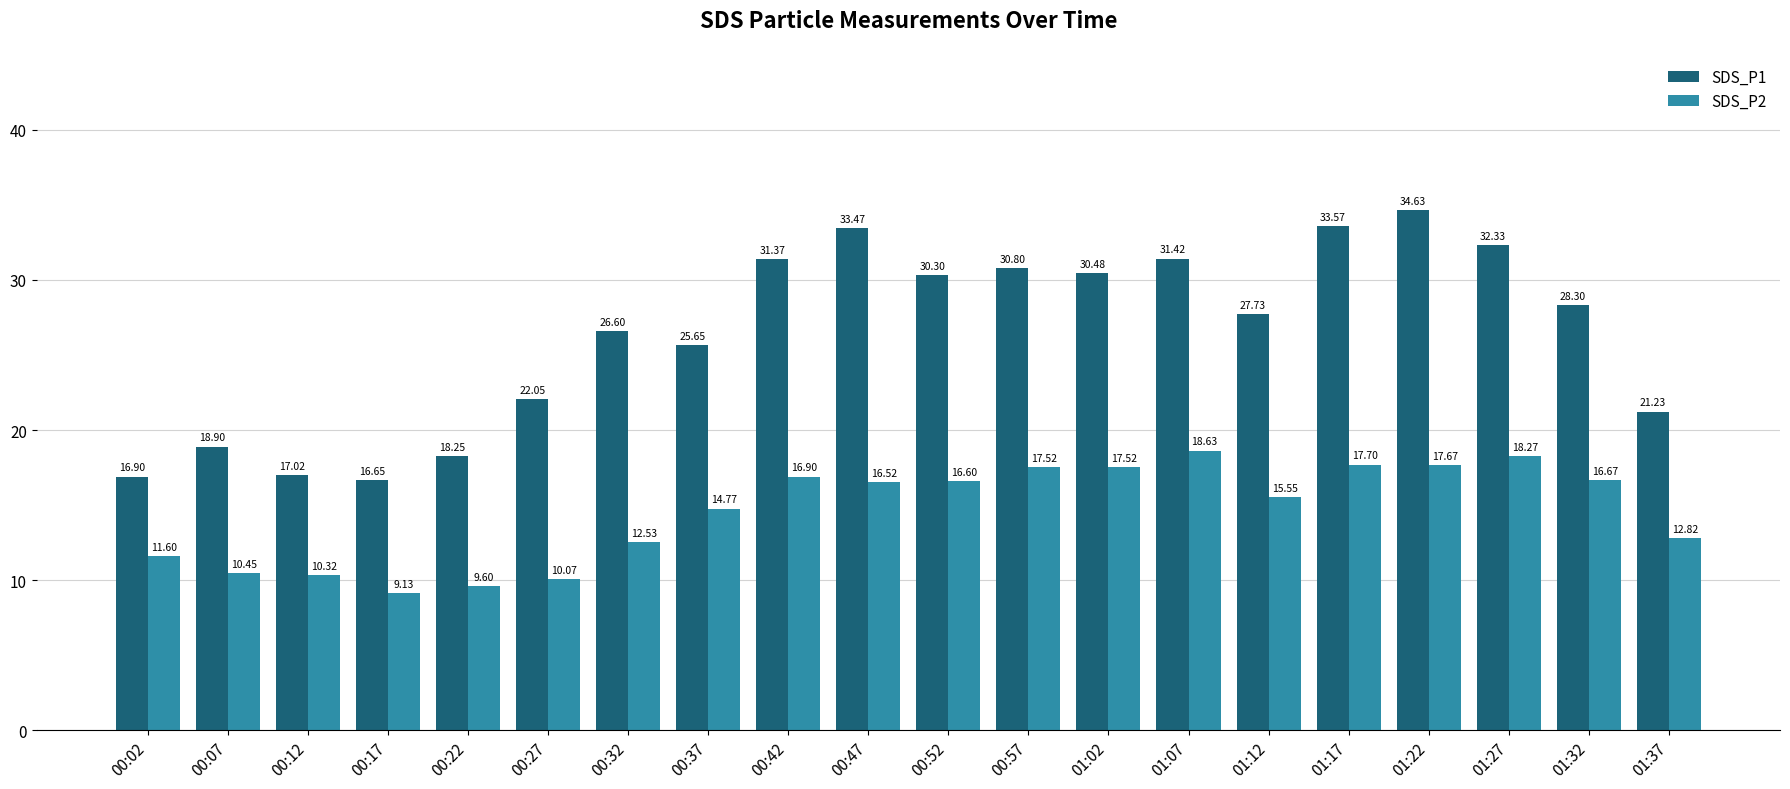

What is the sum of all SDS_P2 values?

290.8